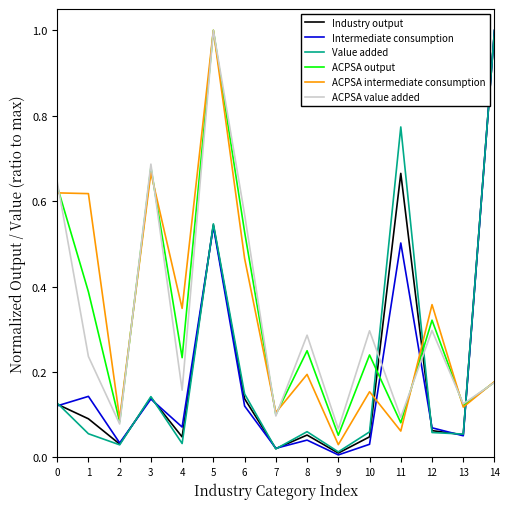

Is it true that ACPSA intermediate consumption equals 0.8 at 6?

False